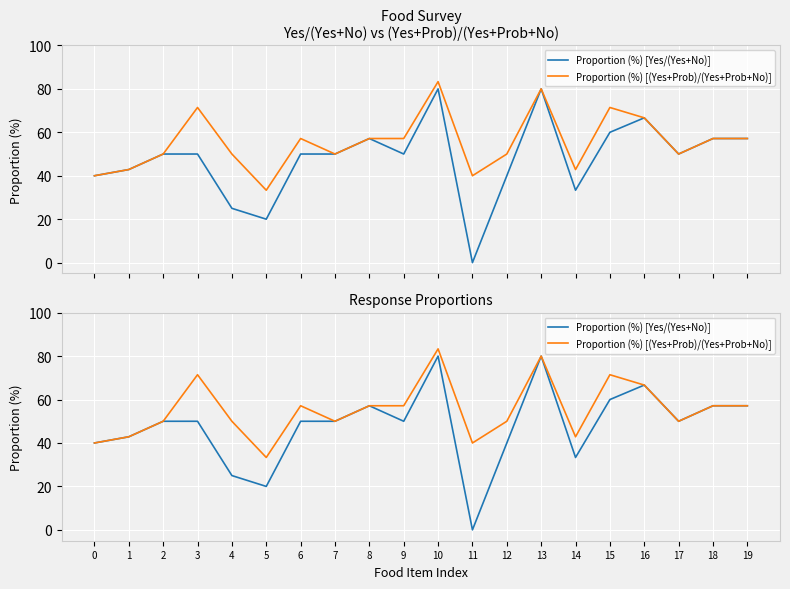

What is the average value of the Proportion (%) [(Yes+Prob)/(Yes+Prob+No)] series?

55.4